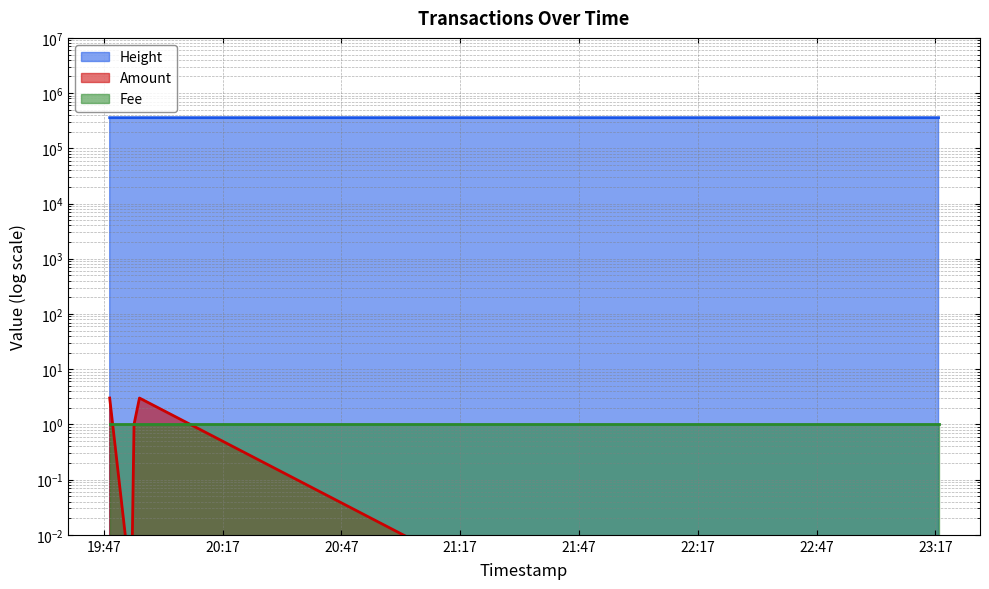

What is the sum of the Amount values at 2017-05-11 21:29:25 and 2017-05-11 19:54:37?

1.0